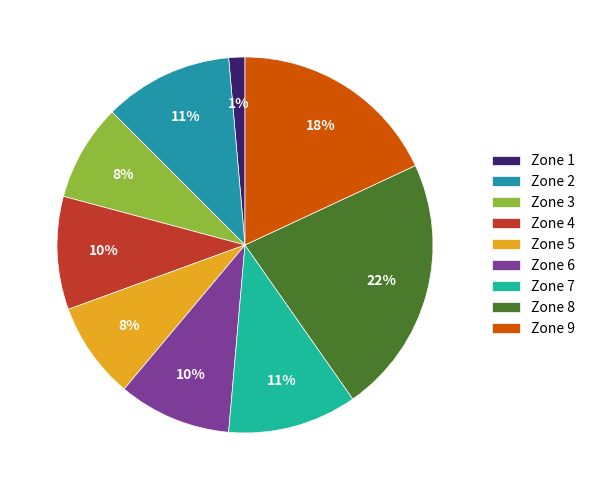

Does Zone 7 represent more than half of the total?

No